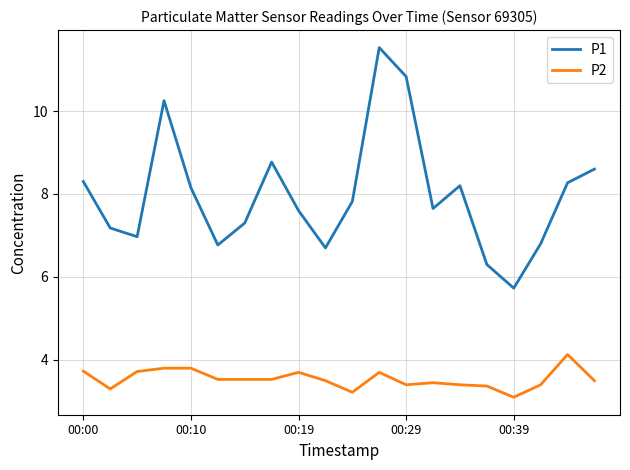

Which series has the largest total across all categories?

P1